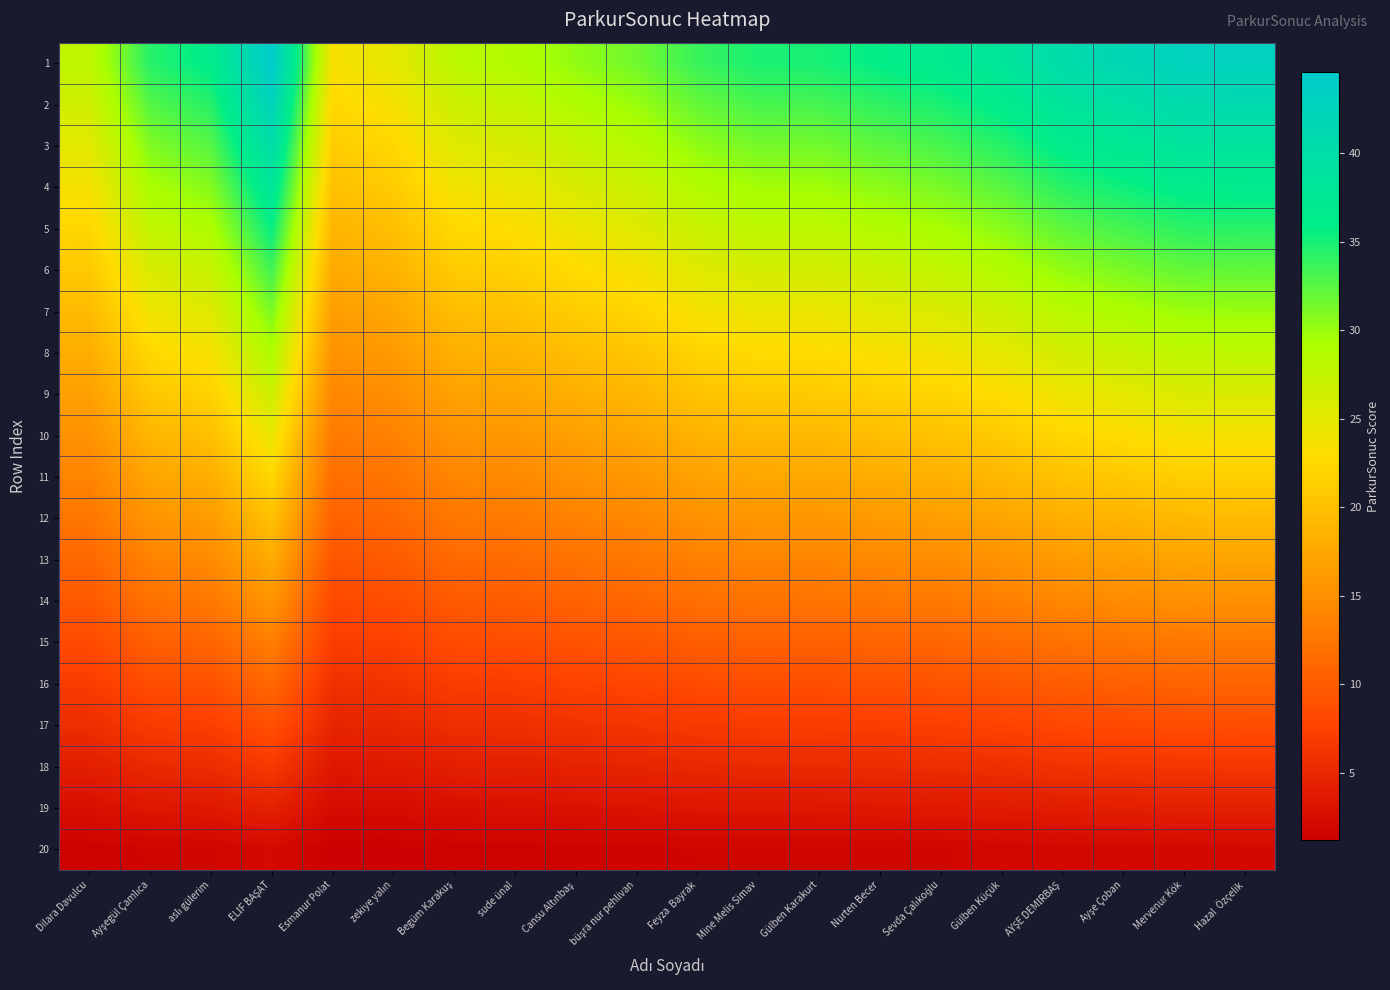

Reading left to right, list all the values displayed in this chart.

1: Dilara Davulcu=27.8	Ayşegül Çamlıca=34.4	aslı gülerim=36.2	ELİF BAŞAT=44.6	Esmanur Polat=23.6	zekiye yalın=24.8	Begüm Karakuş=28.1	sude ünal=28.8	Cansu Altınbaş=30.4	büşra nur pehlivan=31.6	Feyza  Bayrak=33.8	Mine Melis Simav=34.9	Gülben Karakurt=35.0	Nurten Becer=35.9	Sevda Çalıkoğlu=36.8	Gülben Küçük=38.2	AYŞE DEMİRBAŞ=40.4	Ayşe Çoban=41.6	Mervenur Kök=42.8	Hazal  Özçelik=42.9
2: Dilara Davulcu=26.4	Ayşegül Çamlıca=32.7	aslı gülerim=34.4	ELİF BAŞAT=42.4	Esmanur Polat=22.4	zekiye yalın=23.6	Begüm Karakuş=26.7	sude ünal=27.4	Cansu Altınbaş=28.9	büşra nur pehlivan=30.0	Feyza  Bayrak=32.1	Mine Melis Simav=33.1	Gülben Karakurt=33.2	Nurten Becer=34.1	Sevda Çalıkoğlu=34.9	Gülben Küçük=36.3	AYŞE DEMİRBAŞ=38.3	Ayşe Çoban=39.5	Mervenur Kök=40.6	Hazal  Özçelik=40.8
3: Dilara Davulcu=25.0	Ayşegül Çamlıca=31.0	aslı gülerim=32.6	ELİF BAŞAT=40.1	Esmanur Polat=21.2	zekiye yalın=22.3	Begüm Karakuş=25.3	sude ünal=25.9	Cansu Altınbaş=27.3	büşra nur pehlivan=28.4	Feyza  Bayrak=30.4	Mine Melis Simav=31.4	Gülben Karakurt=31.5	Nurten Becer=32.3	Sevda Çalıkoğlu=33.1	Gülben Küçük=34.4	AYŞE DEMİRBAŞ=36.3	Ayşe Çoban=37.4	Mervenur Kök=38.5	Hazal  Özçelik=38.6
4: Dilara Davulcu=23.6	Ayşegül Çamlıca=29.2	aslı gülerim=30.8	ELİF BAŞAT=37.9	Esmanur Polat=20.0	zekiye yalın=21.1	Begüm Karakuş=23.9	sude ünal=24.5	Cansu Altınbaş=25.8	büşra nur pehlivan=26.9	Feyza  Bayrak=28.7	Mine Melis Simav=29.6	Gülben Karakurt=29.7	Nurten Becer=30.5	Sevda Çalıkoğlu=31.2	Gülben Küçük=32.5	AYŞE DEMİRBAŞ=34.3	Ayşe Çoban=35.4	Mervenur Kök=36.4	Hazal  Özçelik=36.5
5: Dilara Davulcu=22.2	Ayşegül Çamlıca=27.5	aslı gülerim=29.0	ELİF BAŞAT=35.7	Esmanur Polat=18.8	zekiye yalın=19.8	Begüm Karakuş=22.5	sude ünal=23.0	Cansu Altınbaş=24.3	büşra nur pehlivan=25.3	Feyza  Bayrak=27.0	Mine Melis Simav=27.9	Gülben Karakurt=28.0	Nurten Becer=28.7	Sevda Çalıkoğlu=29.4	Gülben Küçük=30.6	AYŞE DEMİRBAŞ=32.3	Ayşe Çoban=33.3	Mervenur Kök=34.2	Hazal  Özçelik=34.4
6: Dilara Davulcu=20.8	Ayşegül Çamlıca=25.8	aslı gülerim=27.2	ELİF BAŞAT=33.4	Esmanur Polat=17.7	zekiye yalın=18.6	Begüm Karakuş=21.1	sude ünal=21.6	Cansu Altınbaş=22.8	büşra nur pehlivan=23.7	Feyza  Bayrak=25.3	Mine Melis Simav=26.2	Gülben Karakurt=26.2	Nurten Becer=26.9	Sevda Çalıkoğlu=27.6	Gülben Küçük=28.7	AYŞE DEMİRBAŞ=30.3	Ayşe Çoban=31.2	Mervenur Kök=32.1	Hazal  Özçelik=32.2
7: Dilara Davulcu=19.5	Ayşegül Çamlıca=24.1	aslı gülerim=25.4	ELİF BAŞAT=31.2	Esmanur Polat=16.5	zekiye yalın=17.4	Begüm Karakuş=19.7	sude ünal=20.2	Cansu Altınbaş=21.3	büşra nur pehlivan=22.1	Feyza  Bayrak=23.6	Mine Melis Simav=24.4	Gülben Karakurt=24.5	Nurten Becer=25.2	Sevda Çalıkoğlu=25.7	Gülben Küçük=26.8	AYŞE DEMİRBAŞ=28.2	Ayşe Çoban=29.1	Mervenur Kök=29.9	Hazal  Özçelik=30.1
8: Dilara Davulcu=18.1	Ayşegül Çamlıca=22.4	aslı gülerim=23.6	ELİF BAŞAT=29.0	Esmanur Polat=15.3	zekiye yalın=16.1	Begüm Karakuş=18.3	sude ünal=18.7	Cansu Altınbaş=19.7	büşra nur pehlivan=20.5	Feyza  Bayrak=21.9	Mine Melis Simav=22.7	Gülben Karakurt=22.7	Nurten Becer=23.4	Sevda Çalıkoğlu=23.9	Gülben Küçük=24.9	AYŞE DEMİRBAŞ=26.2	Ayşe Çoban=27.0	Mervenur Kök=27.8	Hazal  Özçelik=27.9
9: Dilara Davulcu=16.7	Ayşegül Çamlıca=20.6	aslı gülerim=21.7	ELİF BAŞAT=26.8	Esmanur Polat=14.1	zekiye yalın=14.9	Begüm Karakuş=16.9	sude ünal=17.3	Cansu Altınbaş=18.2	büşra nur pehlivan=19.0	Feyza  Bayrak=20.2	Mine Melis Simav=20.9	Gülben Karakurt=21.0	Nurten Becer=21.6	Sevda Çalıkoğlu=22.1	Gülben Küçük=22.9	AYŞE DEMİRBAŞ=24.2	Ayşe Çoban=25.0	Mervenur Kök=25.7	Hazal  Özçelik=25.8
10: Dilara Davulcu=15.3	Ayşegül Çamlıca=18.9	aslı gülerim=19.9	ELİF BAŞAT=24.5	Esmanur Polat=13.0	zekiye yalın=13.6	Begüm Karakuş=15.5	sude ünal=15.8	Cansu Altınbaş=16.7	büşra nur pehlivan=17.4	Feyza  Bayrak=18.6	Mine Melis Simav=19.2	Gülben Karakurt=19.2	Nurten Becer=19.8	Sevda Çalıkoğlu=20.2	Gülben Küçük=21.0	AYŞE DEMİRBAŞ=22.2	Ayşe Çoban=22.9	Mervenur Kök=23.5	Hazal  Özçelik=23.6
11: Dilara Davulcu=13.9	Ayşegül Çamlıca=17.2	aslı gülerim=18.1	ELİF BAŞAT=22.3	Esmanur Polat=11.8	zekiye yalın=12.4	Begüm Karakuş=14.1	sude ünal=14.4	Cansu Altınbaş=15.2	büşra nur pehlivan=15.8	Feyza  Bayrak=16.9	Mine Melis Simav=17.4	Gülben Karakurt=17.5	Nurten Becer=18.0	Sevda Çalıkoğlu=18.4	Gülben Küçük=19.1	AYŞE DEMİRBAŞ=20.2	Ayşe Çoban=20.8	Mervenur Kök=21.4	Hazal  Özçelik=21.5
12: Dilara Davulcu=12.5	Ayşegül Çamlıca=15.5	aslı gülerim=16.3	ELİF BAŞAT=20.1	Esmanur Polat=10.6	zekiye yalın=11.2	Begüm Karakuş=12.7	sude ünal=13.0	Cansu Altınbaş=13.7	büşra nur pehlivan=14.2	Feyza  Bayrak=15.2	Mine Melis Simav=15.7	Gülben Karakurt=15.7	Nurten Becer=16.2	Sevda Çalıkoğlu=16.5	Gülben Küçük=17.2	AYŞE DEMİRBAŞ=18.2	Ayşe Çoban=18.7	Mervenur Kök=19.2	Hazal  Özçelik=19.3
13: Dilara Davulcu=11.1	Ayşegül Çamlıca=13.8	aslı gülerim=14.5	ELİF BAŞAT=17.8	Esmanur Polat=9.4	zekiye yalın=9.9	Begüm Karakuş=11.3	sude ünal=11.5	Cansu Altınbaş=12.1	büşra nur pehlivan=12.6	Feyza  Bayrak=13.5	Mine Melis Simav=13.9	Gülben Karakurt=14.0	Nurten Becer=14.4	Sevda Çalıkoğlu=14.7	Gülben Küçük=15.3	AYŞE DEMİRBAŞ=16.1	Ayşe Çoban=16.6	Mervenur Kök=17.1	Hazal  Özçelik=17.2
14: Dilara Davulcu=9.7	Ayşegül Çamlıca=12.0	aslı gülerim=12.7	ELİF BAŞAT=15.6	Esmanur Polat=8.2	zekiye yalın=8.7	Begüm Karakuş=9.9	sude ünal=10.1	Cansu Altınbaş=10.6	büşra nur pehlivan=11.1	Feyza  Bayrak=11.8	Mine Melis Simav=12.2	Gülben Karakurt=12.2	Nurten Becer=12.6	Sevda Çalıkoğlu=12.9	Gülben Küçük=13.4	AYŞE DEMİRBAŞ=14.1	Ayşe Çoban=14.6	Mervenur Kök=15.0	Hazal  Özçelik=15.0
15: Dilara Davulcu=8.3	Ayşegül Çamlıca=10.3	aslı gülerim=10.9	ELİF BAŞAT=13.4	Esmanur Polat=7.1	zekiye yalın=7.4	Begüm Karakuş=8.4	sude ünal=8.6	Cansu Altınbaş=9.1	büşra nur pehlivan=9.5	Feyza  Bayrak=10.1	Mine Melis Simav=10.5	Gülben Karakurt=10.5	Nurten Becer=10.8	Sevda Çalıkoğlu=11.0	Gülben Küçük=11.5	AYŞE DEMİRBAŞ=12.1	Ayşe Çoban=12.5	Mervenur Kök=12.8	Hazal  Özçelik=12.9
16: Dilara Davulcu=6.9	Ayşegül Çamlıca=8.6	aslı gülerim=9.1	ELİF BAŞAT=11.1	Esmanur Polat=5.9	zekiye yalın=6.2	Begüm Karakuş=7.0	sude ünal=7.2	Cansu Altınbaş=7.6	büşra nur pehlivan=7.9	Feyza  Bayrak=8.4	Mine Melis Simav=8.7	Gülben Karakurt=8.7	Nurten Becer=9.0	Sevda Çalıkoğlu=9.2	Gülben Küçük=9.6	AYŞE DEMİRBAŞ=10.1	Ayşe Çoban=10.4	Mervenur Kök=10.7	Hazal  Özçelik=10.7
17: Dilara Davulcu=5.6	Ayşegül Çamlıca=6.9	aslı gülerim=7.2	ELİF BAŞAT=8.9	Esmanur Polat=4.7	zekiye yalın=5.0	Begüm Karakuş=5.6	sude ünal=5.8	Cansu Altınbaş=6.1	büşra nur pehlivan=6.3	Feyza  Bayrak=6.8	Mine Melis Simav=7.0	Gülben Karakurt=7.0	Nurten Becer=7.2	Sevda Çalıkoğlu=7.4	Gülben Küçük=7.6	AYŞE DEMİRBAŞ=8.1	Ayşe Çoban=8.3	Mervenur Kök=8.6	Hazal  Özçelik=8.6
18: Dilara Davulcu=4.2	Ayşegül Çamlıca=5.2	aslı gülerim=5.4	ELİF BAŞAT=6.7	Esmanur Polat=3.5	zekiye yalın=3.7	Begüm Karakuş=4.2	sude ünal=4.3	Cansu Altınbaş=4.6	büşra nur pehlivan=4.7	Feyza  Bayrak=5.1	Mine Melis Simav=5.2	Gülben Karakurt=5.2	Nurten Becer=5.4	Sevda Çalıkoğlu=5.5	Gülben Küçük=5.7	AYŞE DEMİRBAŞ=6.1	Ayşe Çoban=6.2	Mervenur Kök=6.4	Hazal  Özçelik=6.4
19: Dilara Davulcu=2.8	Ayşegül Çamlıca=3.4	aslı gülerim=3.6	ELİF BAŞAT=4.5	Esmanur Polat=2.4	zekiye yalın=2.5	Begüm Karakuş=2.8	sude ünal=2.9	Cansu Altınbaş=3.0	büşra nur pehlivan=3.2	Feyza  Bayrak=3.4	Mine Melis Simav=3.5	Gülben Karakurt=3.5	Nurten Becer=3.6	Sevda Çalıkoğlu=3.7	Gülben Küçük=3.8	AYŞE DEMİRBAŞ=4.0	Ayşe Çoban=4.2	Mervenur Kök=4.3	Hazal  Özçelik=4.3
20: Dilara Davulcu=1.4	Ayşegül Çamlıca=1.7	aslı gülerim=1.8	ELİF BAŞAT=2.2	Esmanur Polat=1.2	zekiye yalın=1.2	Begüm Karakuş=1.4	sude ünal=1.4	Cansu Altınbaş=1.5	büşra nur pehlivan=1.6	Feyza  Bayrak=1.7	Mine Melis Simav=1.7	Gülben Karakurt=1.7	Nurten Becer=1.8	Sevda Çalıkoğlu=1.8	Gülben Küçük=1.9	AYŞE DEMİRBAŞ=2.0	Ayşe Çoban=2.1	Mervenur Kök=2.1	Hazal  Özçelik=2.1